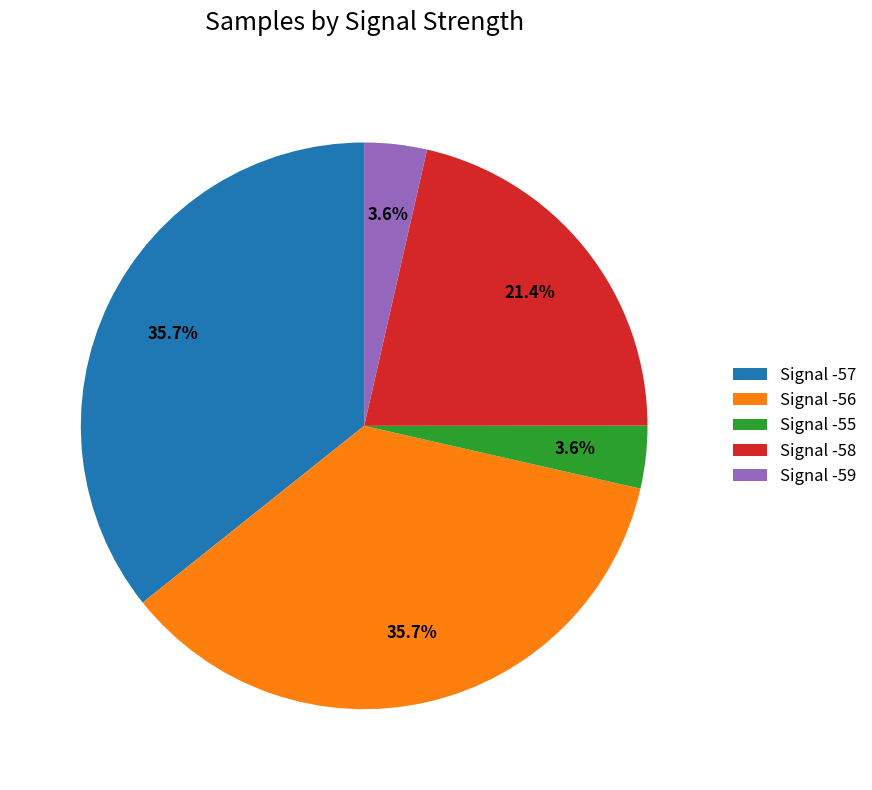

What portion of the pie excludes Signal -57?

64.3%